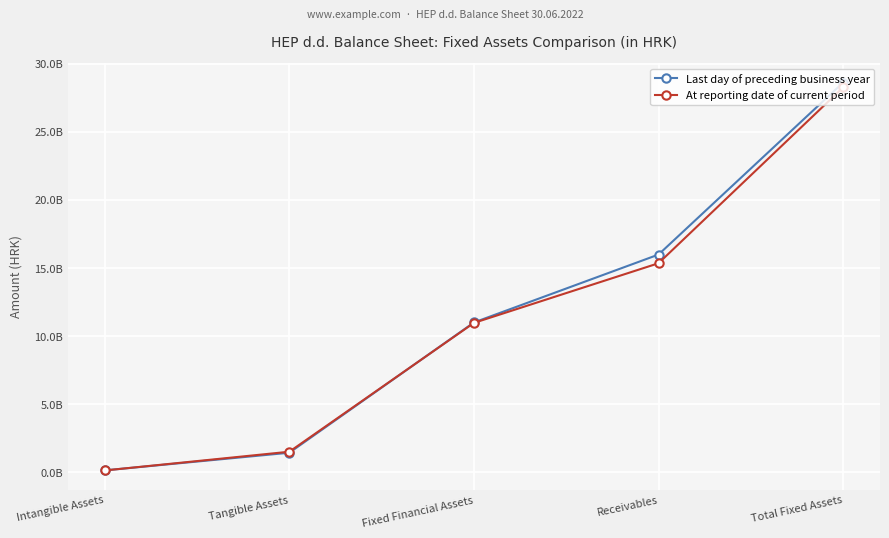

Reading right to left, what are all the values shown in this chart?

Last day of preceding business year: 28618304417	15991950610	11007538088	1445372252	150325165
At reporting date of current period: 28262895749	15354483453	10975676793	1519334069	145098890